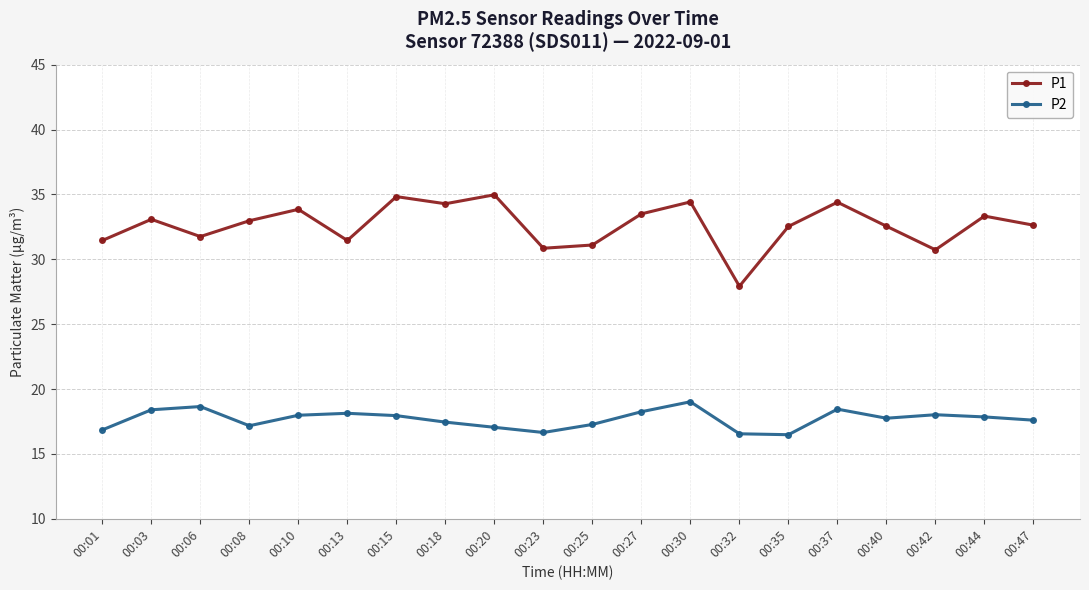

The value of P1 at 00:20 is 35.0. True or false?

True